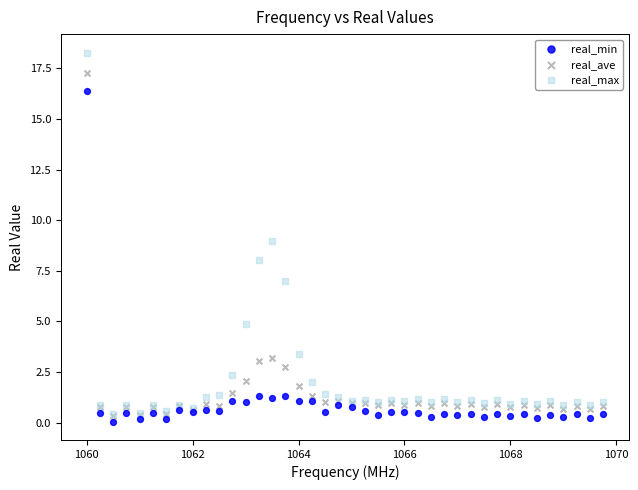

What are all the series names shown in the legend?

real_min, real_ave, real_max